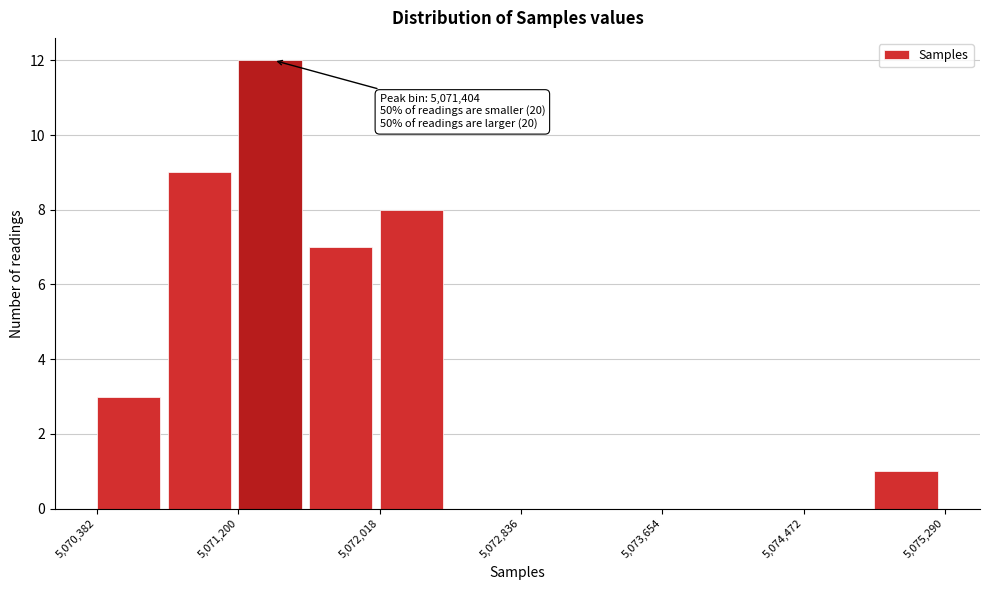

Over which range of the x-axis is the bar tallest?

5071200 to 5071600